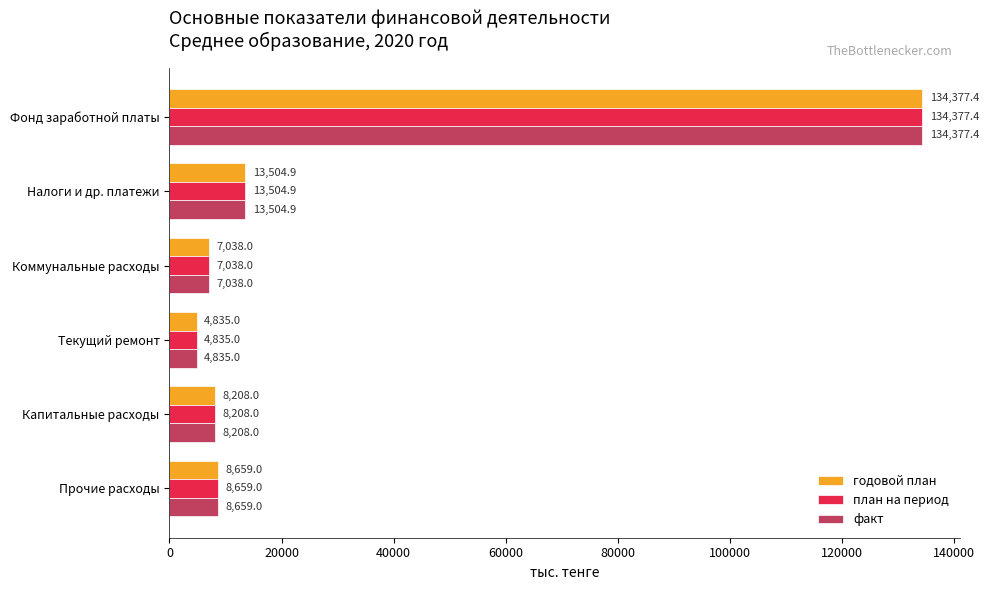

Rank the categories by годовой план value from highest to lowest.

Фонд заработной платы, Налоги и др. платежи, Прочие расходы, Капитальные расходы, Коммунальные расходы, Текущий ремонт